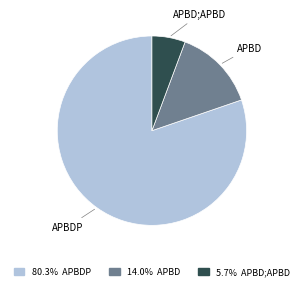

Does APBD;APBD represent more than half of the total?

No